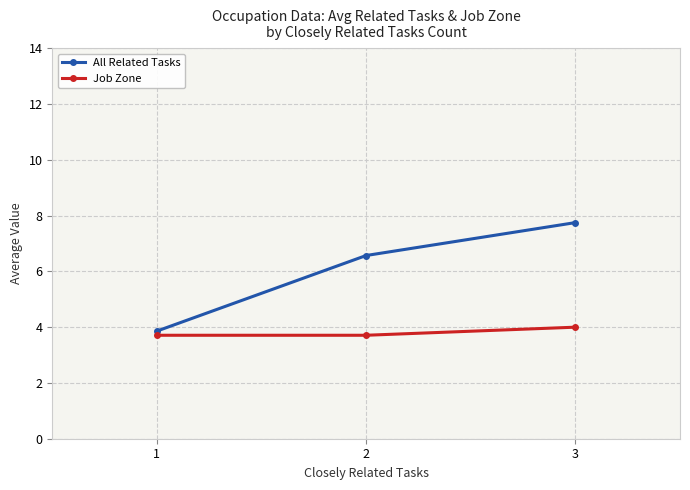

What is the minimum value shown in the chart?

3.7